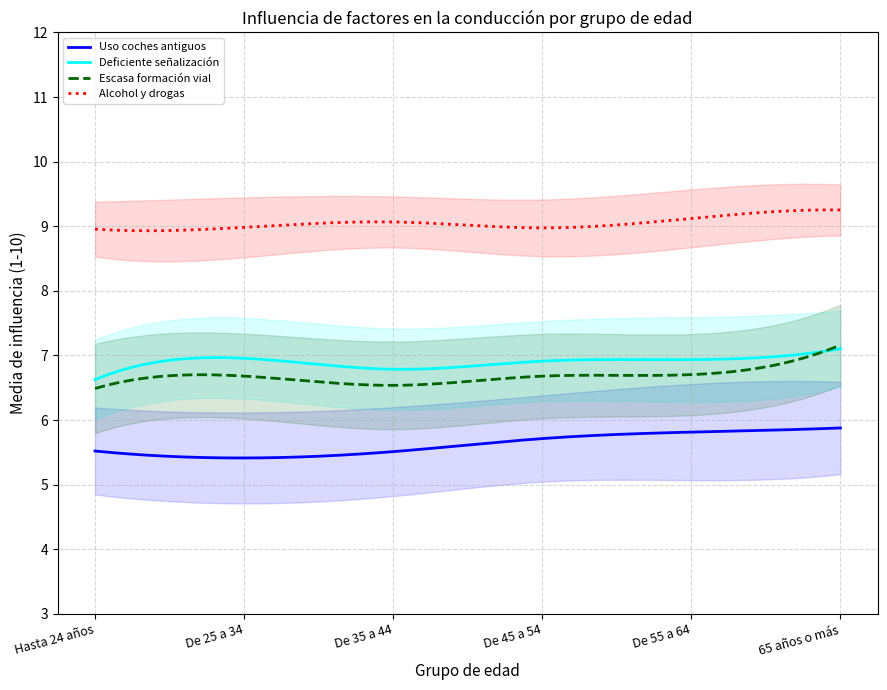

Which series has the largest total across all categories?

Alcohol y drogas